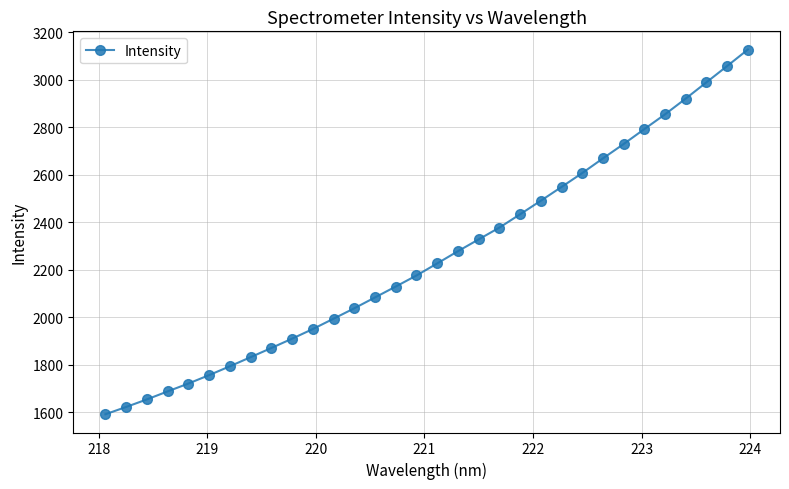

What is the value of the 12th point from the left?

1993.9